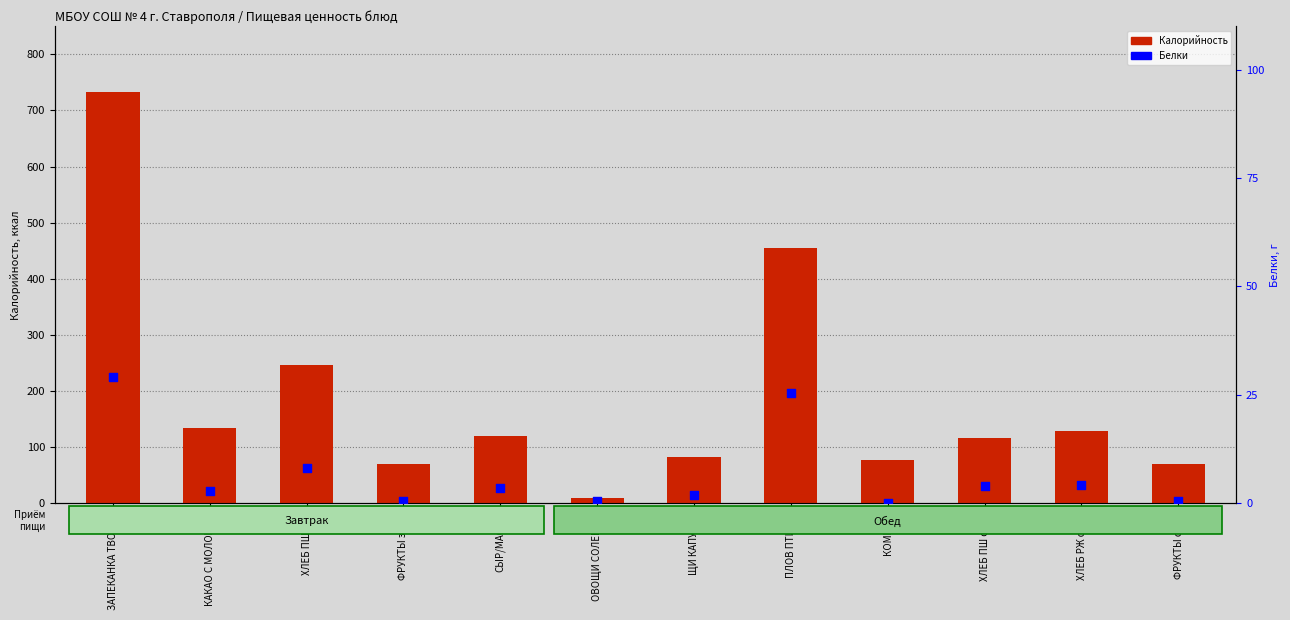

At which category is the sum across all series the highest?

ЗАПЕКАНКА ТВОРОГ